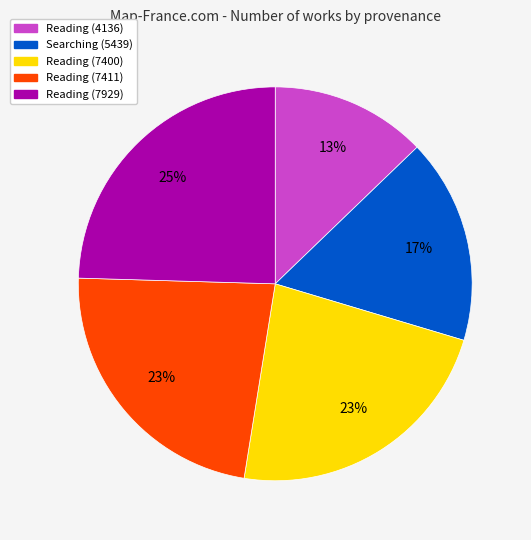

The Searching (5439) slice represents 25% of the pie. True or false?

False